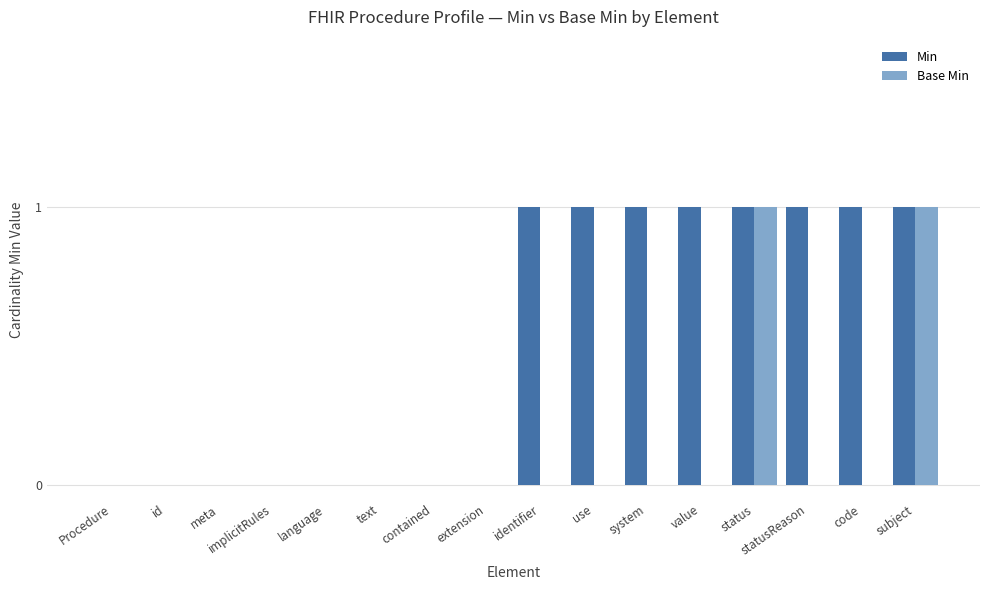

The value of Min at statusReason is 0. True or false?

False